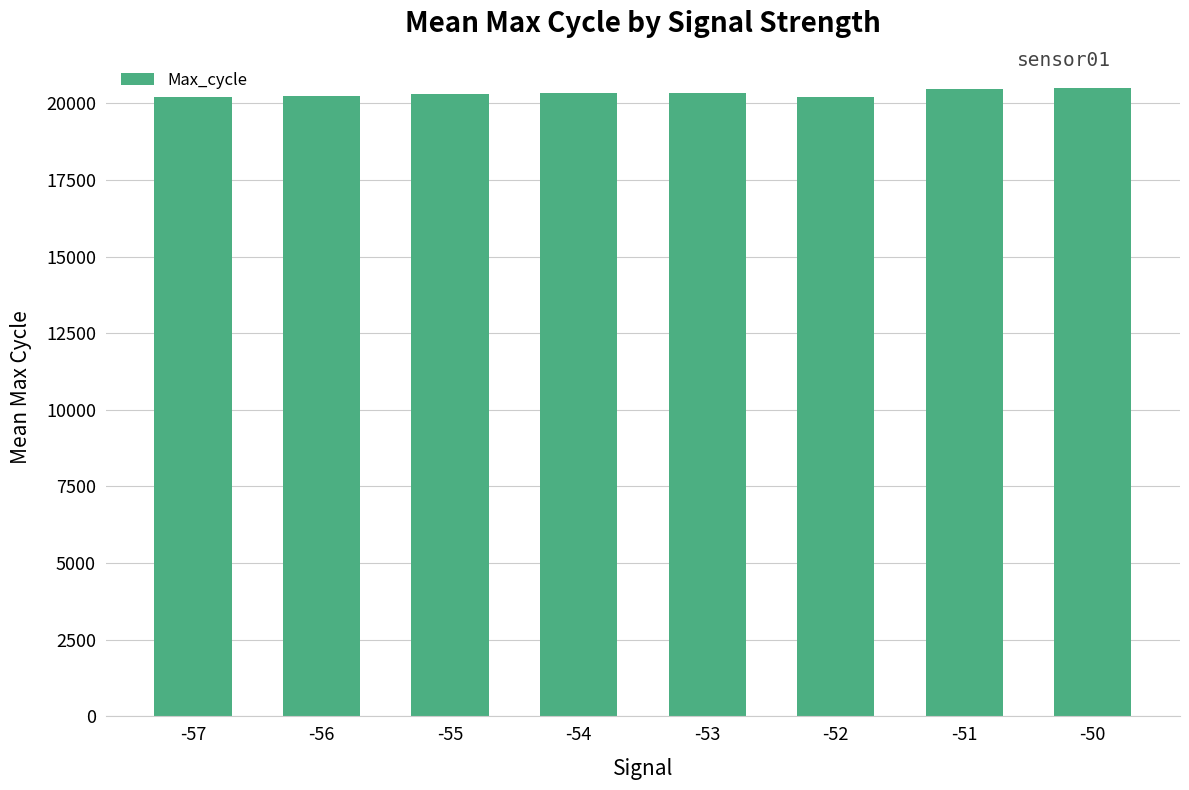

What is the sum of all values?

162591.7